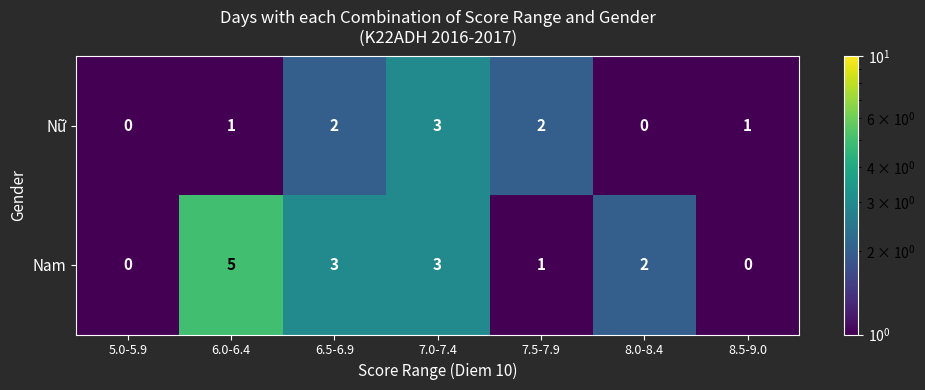

Reading left to right, transcribe all the data shown in this chart.

Nữ: 0	1	2	3	2	0	1
Nam: 0	5	3	3	1	2	0